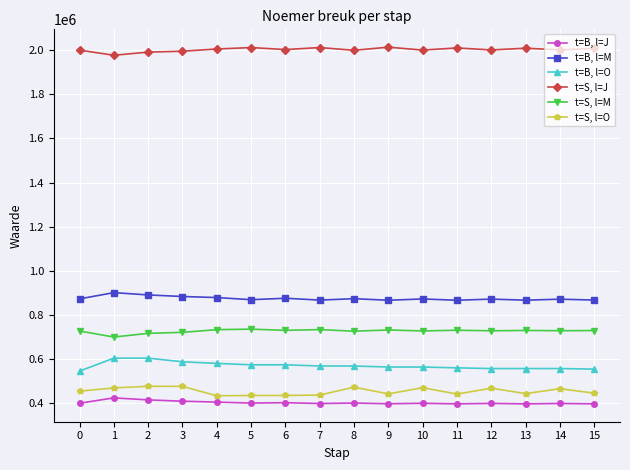

Which series has the largest total across all categories?

t=S, l=J